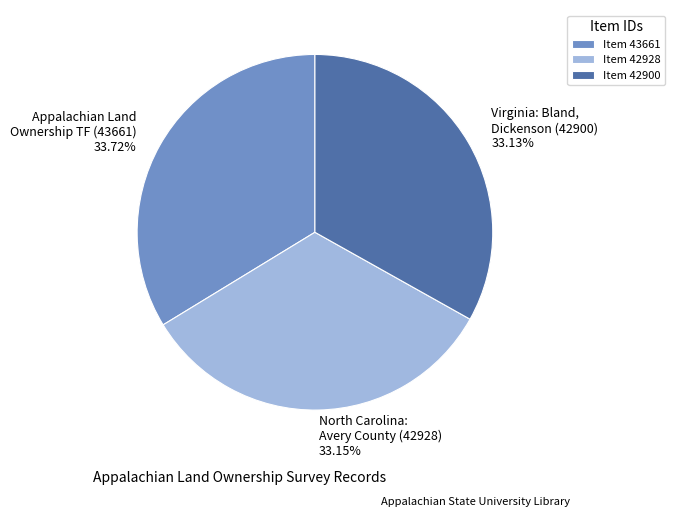

Is the sum of Virginia: Bland, Dickenson (42900) 33.13% and North Carolina: Avery County (42928) 33.15% greater than half?

Yes